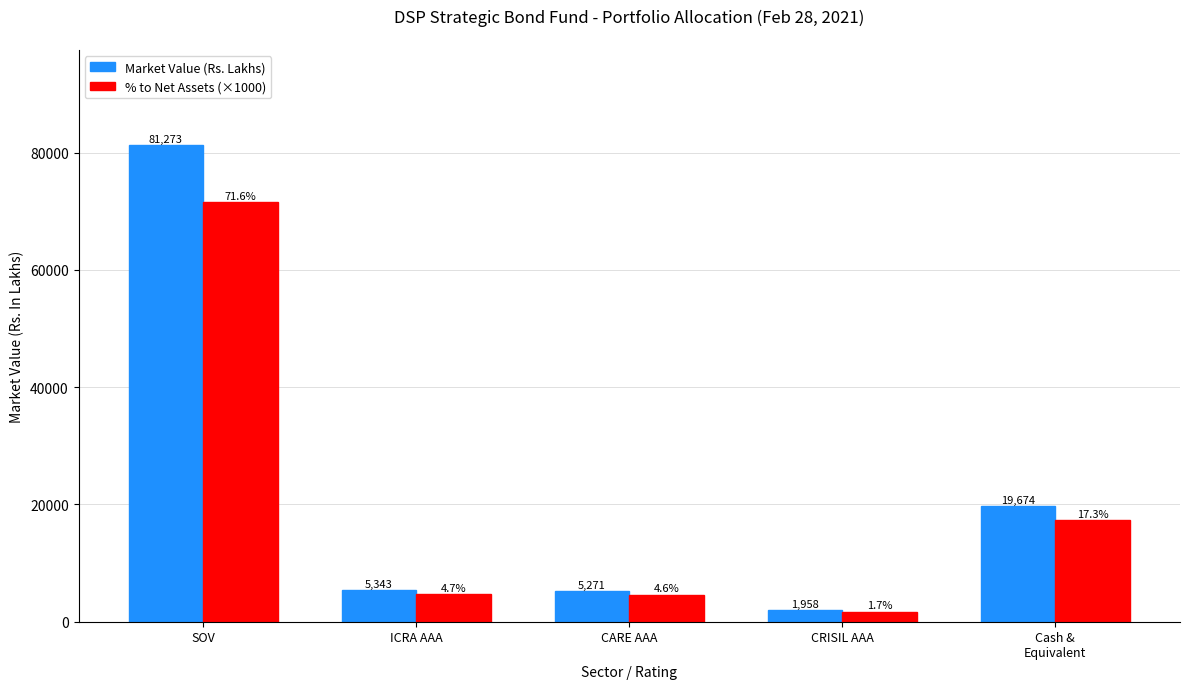

What is the label of the 3rd bar from the right?

CARE AAA